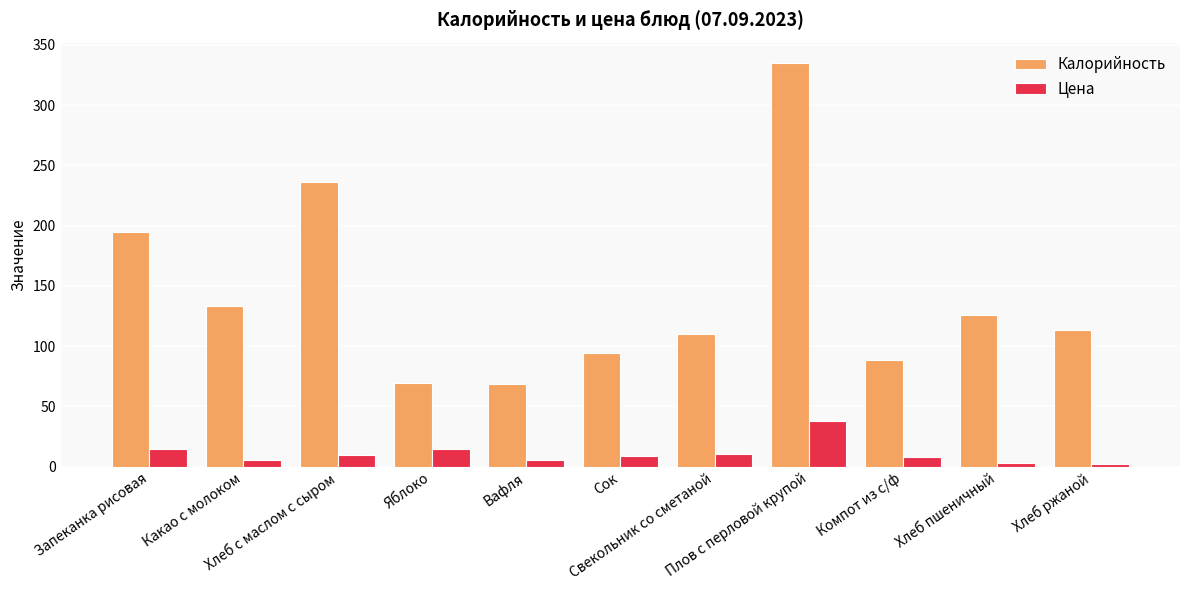

What is the maximum value shown in the chart?

335.0